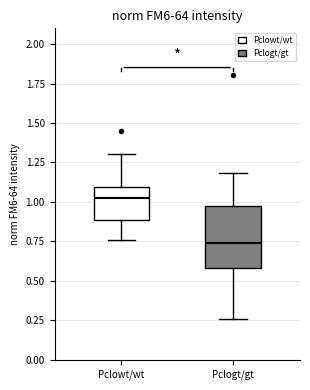

Reading left to right, transcribe this box plot: for each box, give where its median line is, the range the box spans, and where its two whiskers end, as read against the y-axis. The values are not printed on the chart, so give them approximately, as read against the axis.

Pclowt/wt: median 1.00, box 0.90 to 1.10, whiskers 0.75 to 1.30
Pclogt/gt: median 0.75, box 0.60 to 0.95, whiskers 0.25 to 1.20